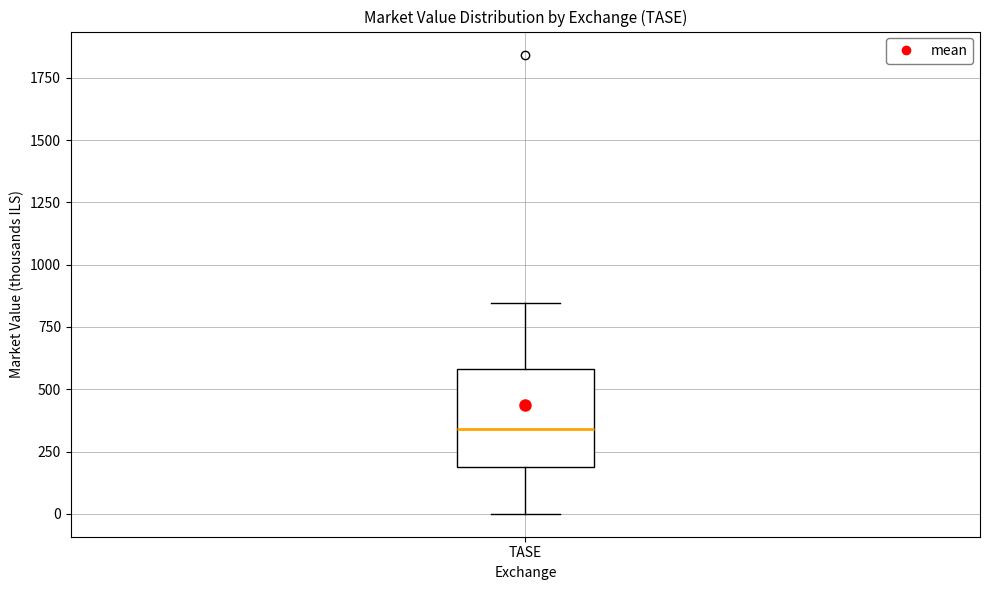

Transcribe this box plot: give where the median line is, the range the box spans, and where the two whiskers end, as read against the y-axis. The values are not printed on the chart, so give them approximately, as read against the axis.

median 350, box 200 to 600, whiskers 0 to 850